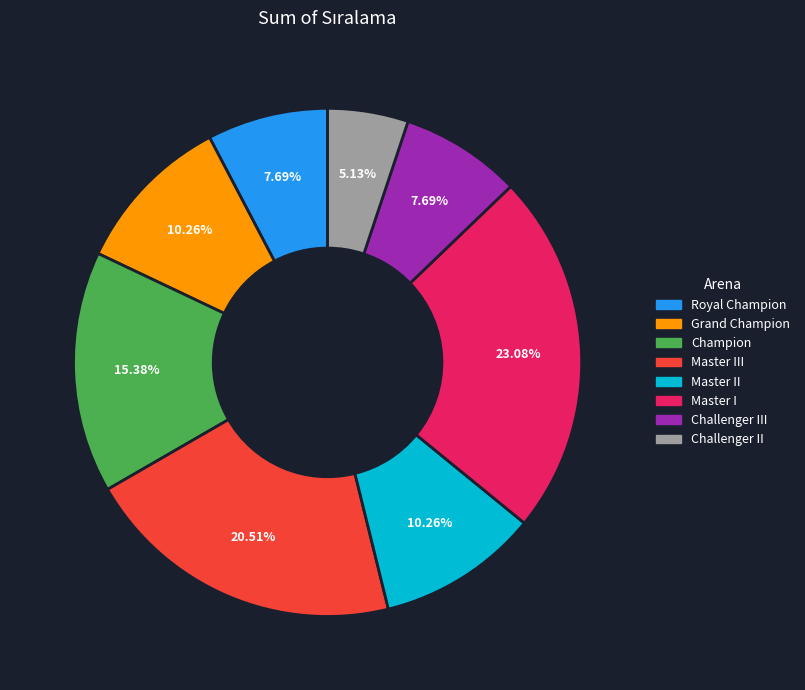

Which slice is the largest?

Master I